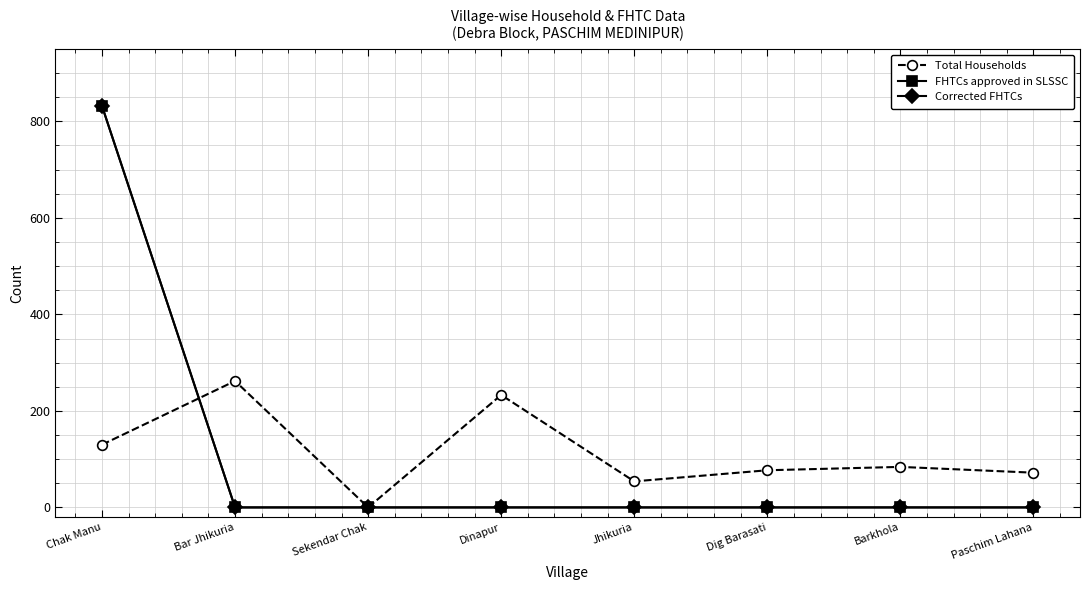

What is the total value across all series at Jhikuria?

54